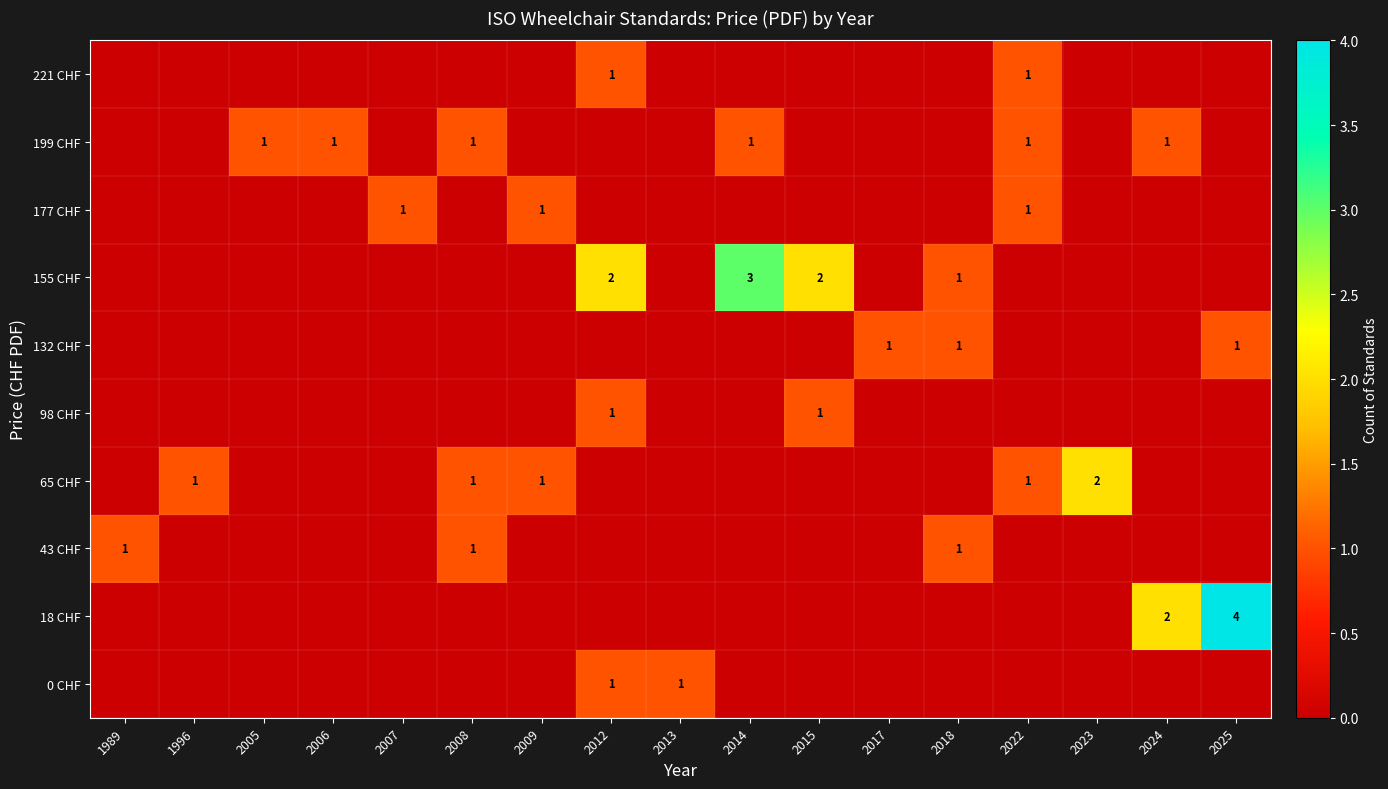

At which category is the sum across all series the highest?

2012